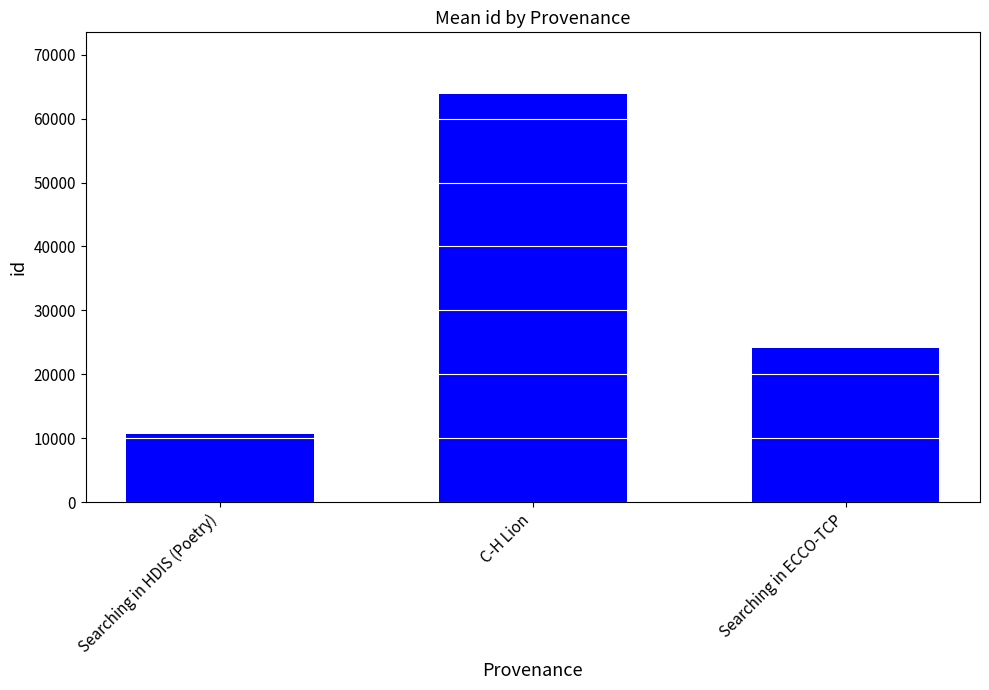

Reading right to left, what are all the values shown in this chart?

24130	63899	10720